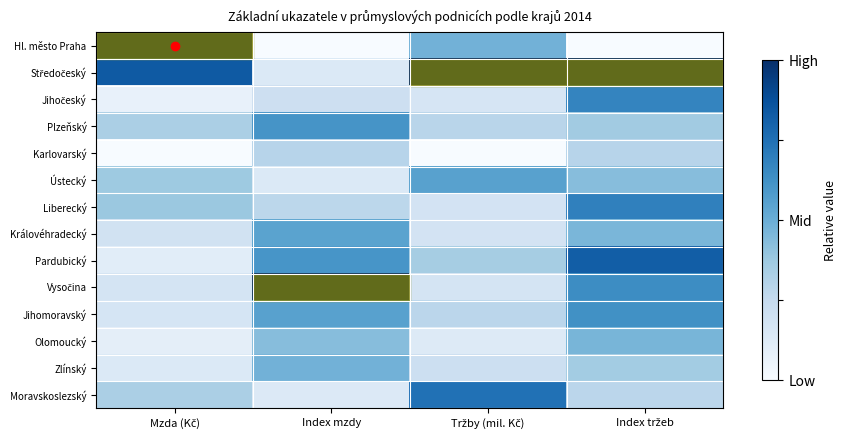

At which category is the sum across all series the highest?

Index tržeb